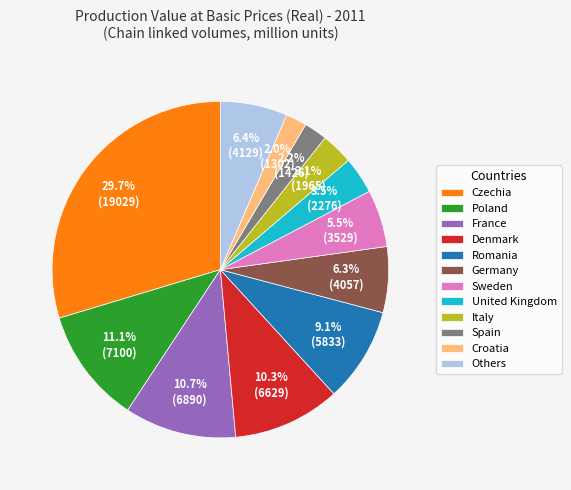

To the nearest percent, what is the difference between the largest and smallest slice percentages?

28%